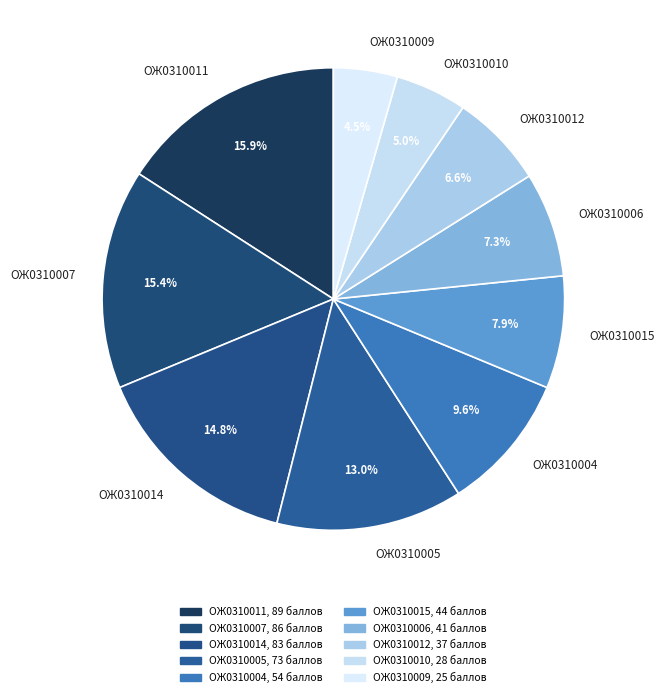

Does ОЖ0310009 account for over 50% of the chart?

No